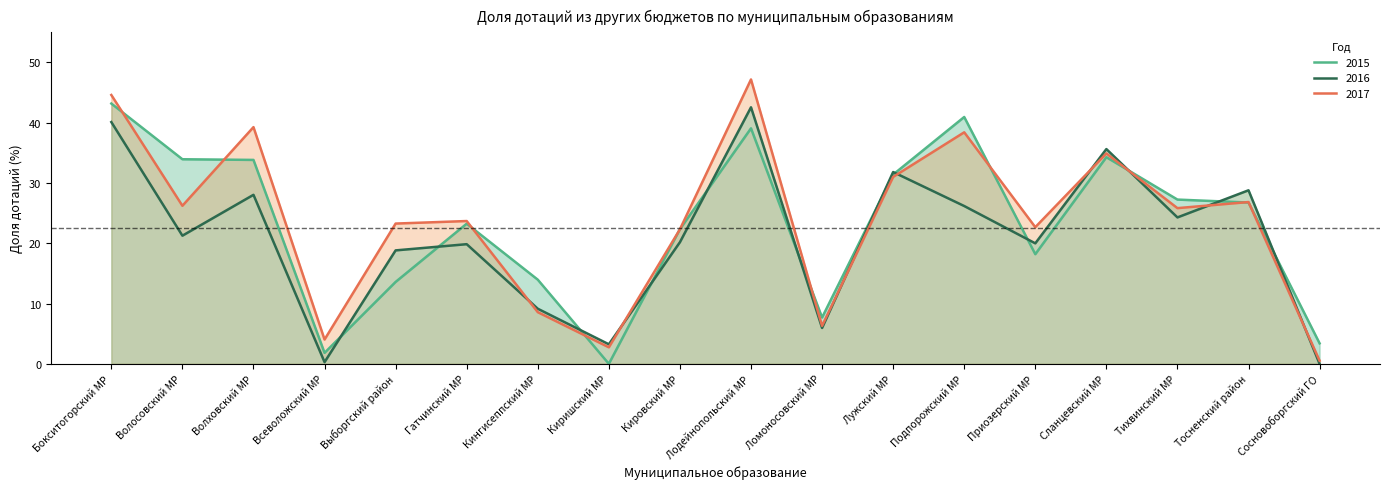

Read the 2015 value at Кировский МР.

22.3